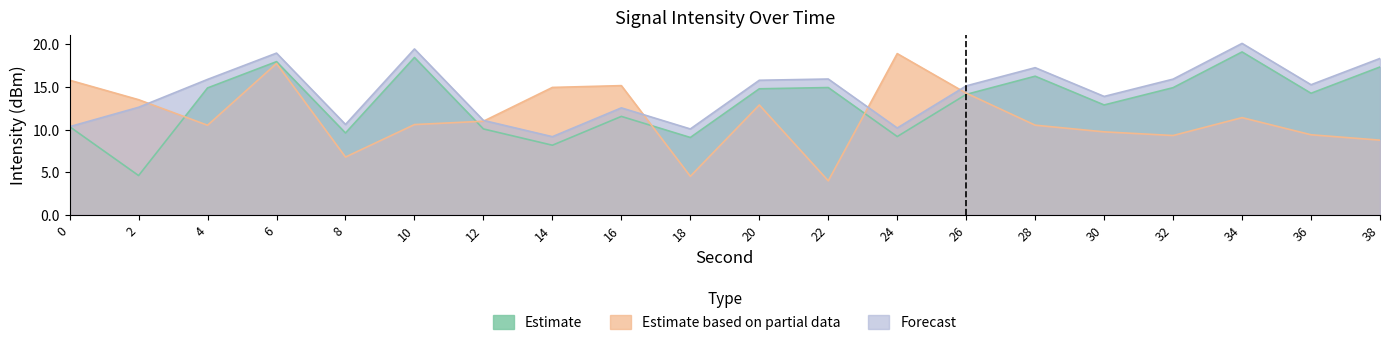

What is the value of the Forecast point at the 17th from the left?

15.9